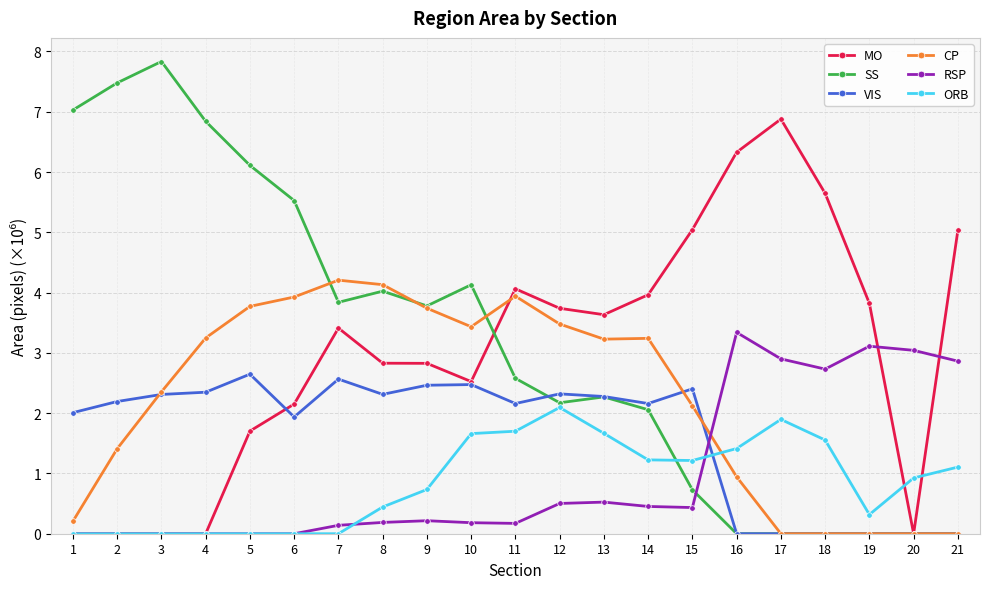

What is the greatest value displayed?

7.8